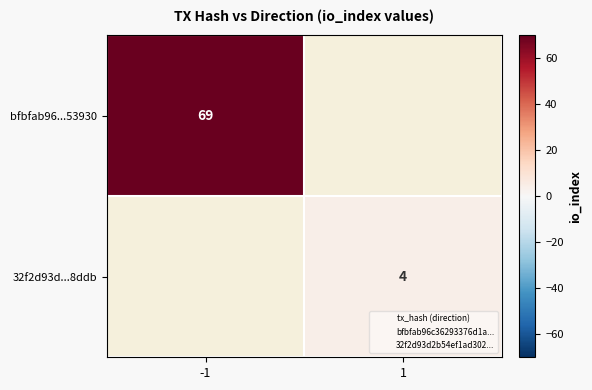

How many values in 32f2d93d...8ddb are above zero?

1